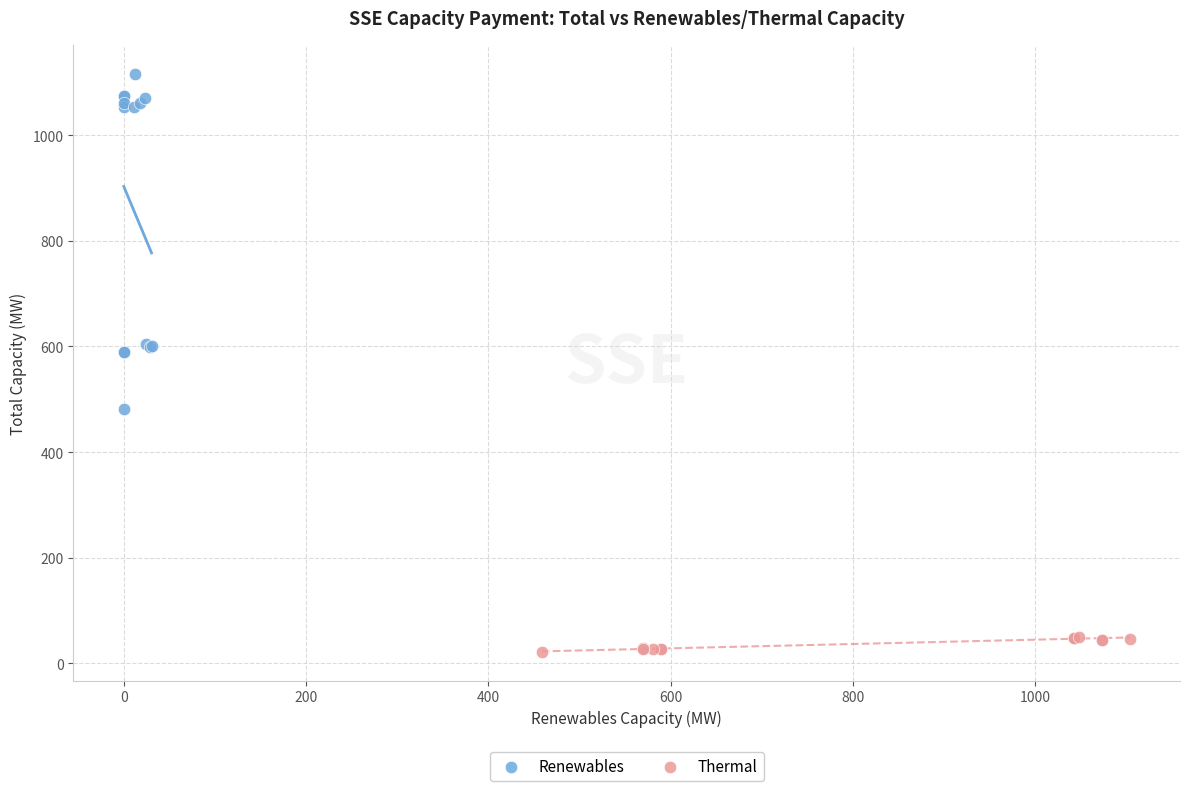

Which series has the largest Y range (max minus min)?

Renewables